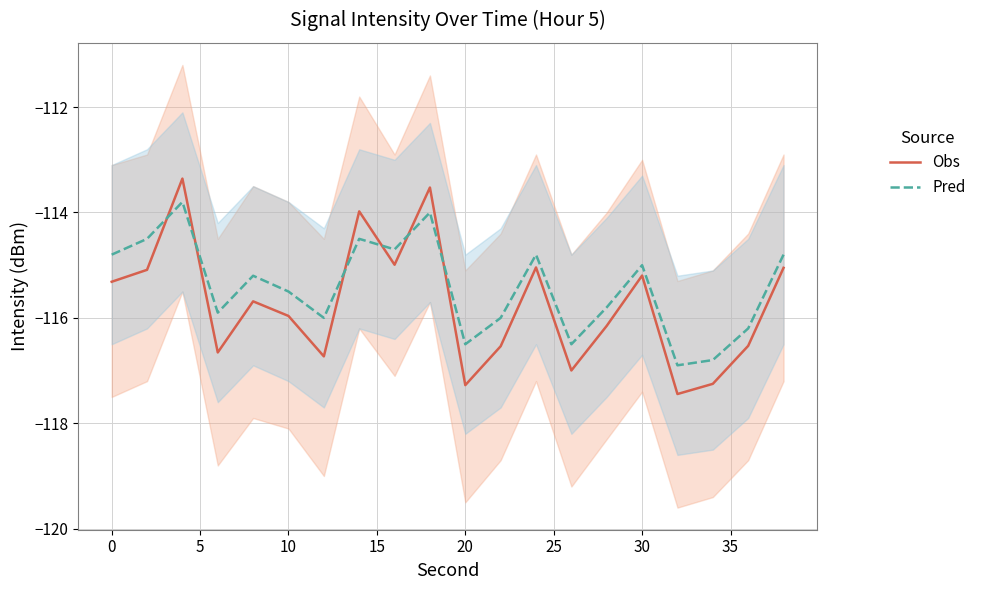

How many intersections are there between Obs and Pred?

6